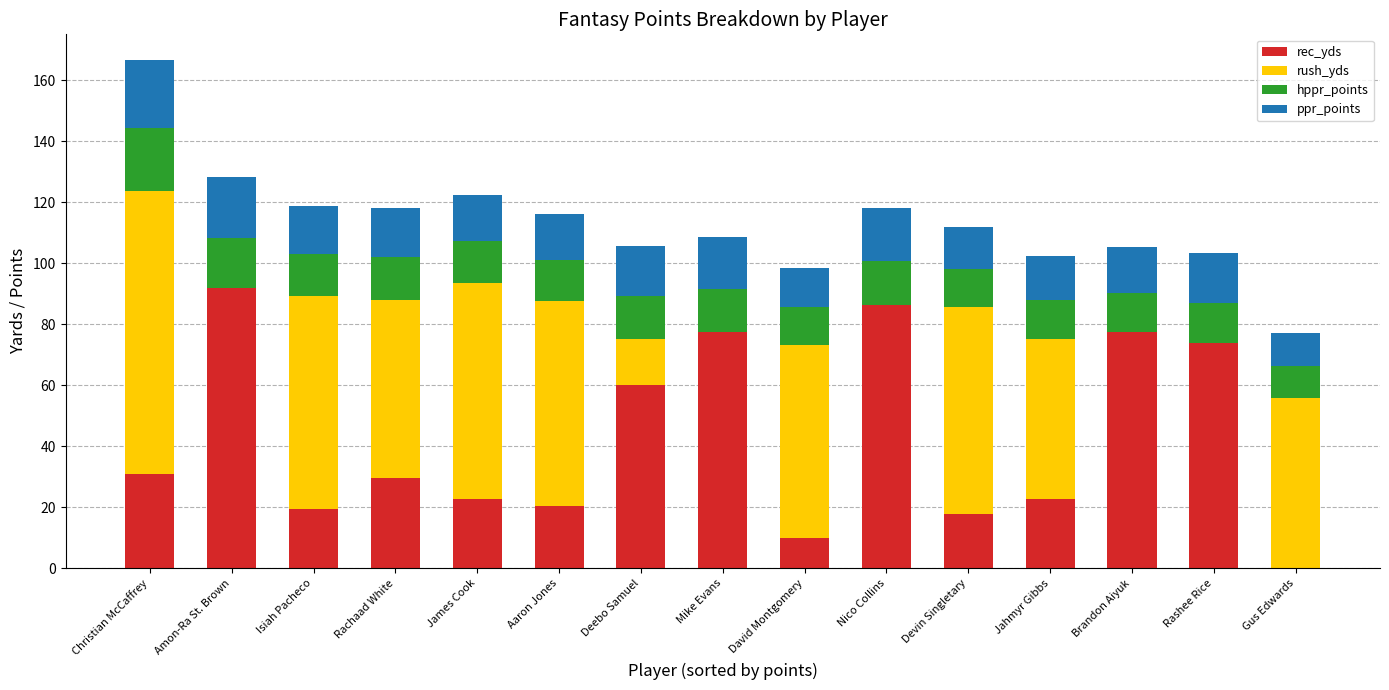

What is the difference between the rec_yds values at Isiah Pacheco and Brandon Aiyuk?

58.1